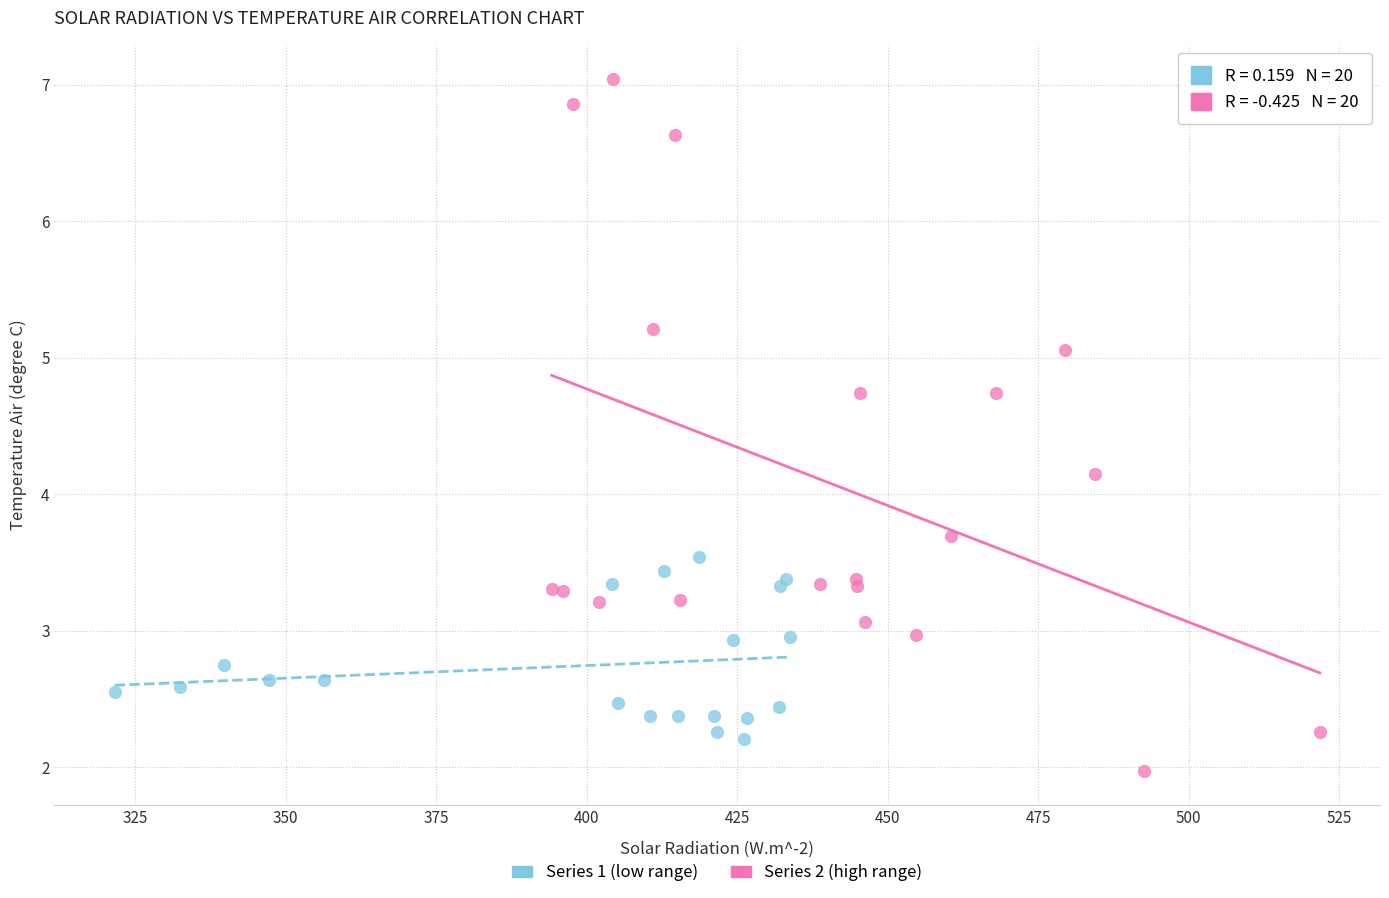

Which series reaches the minimum Y coordinate?

Series 2 (high range)